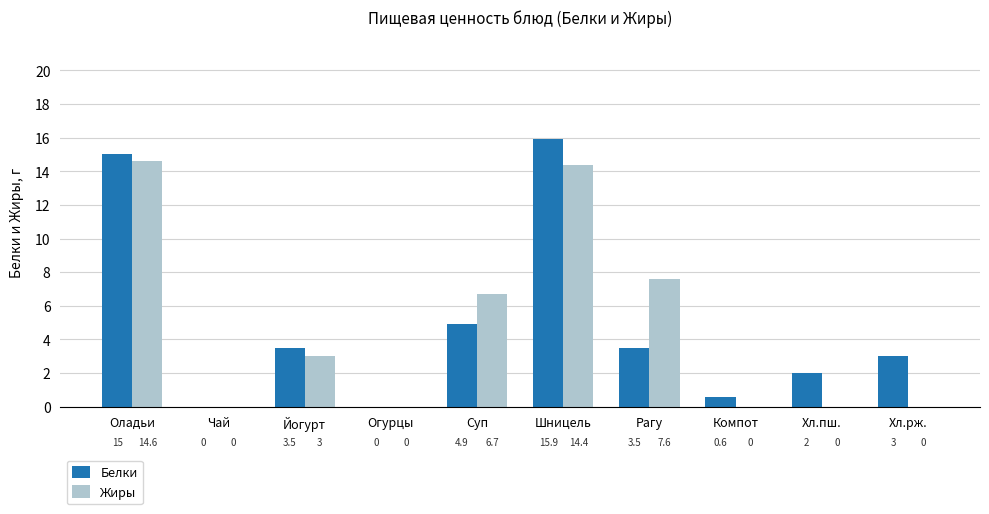

What is the sum of all Жиры values?

46.3